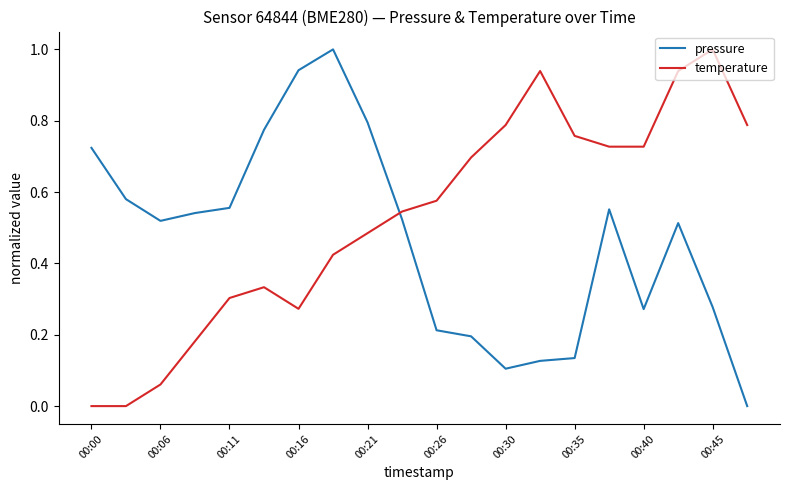

How many intersections are there between temperature and pressure?

1